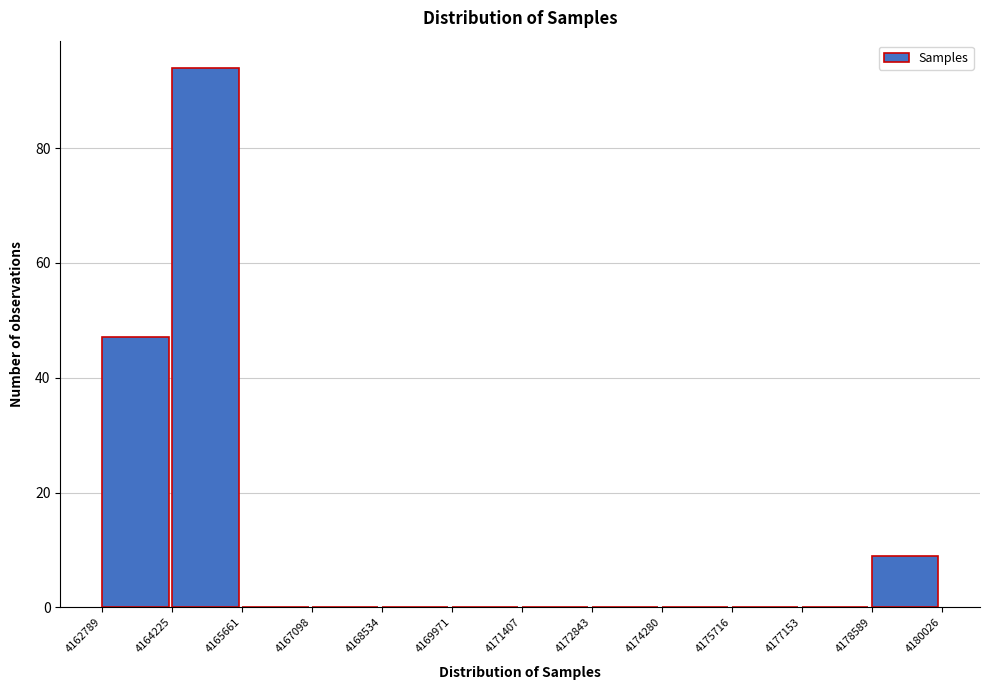

Reading left to right, transcribe this chart: for each bar, give the range it covers on the x-axis and its height. The values are not printed on the chart, so give them approximately, as read against the axis.

4162789 to 4164225: 48
4164225 to 4165661: 94
4165661 to 4167098: 0
4167098 to 4168534: 0
4168534 to 4169971: 0
4169971 to 4171407: 0
4171407 to 4172843: 0
4172843 to 4174280: 0
4174280 to 4175716: 0
4175716 to 4177153: 0
4177153 to 4178589: 0
4178589 to 4180026: 10